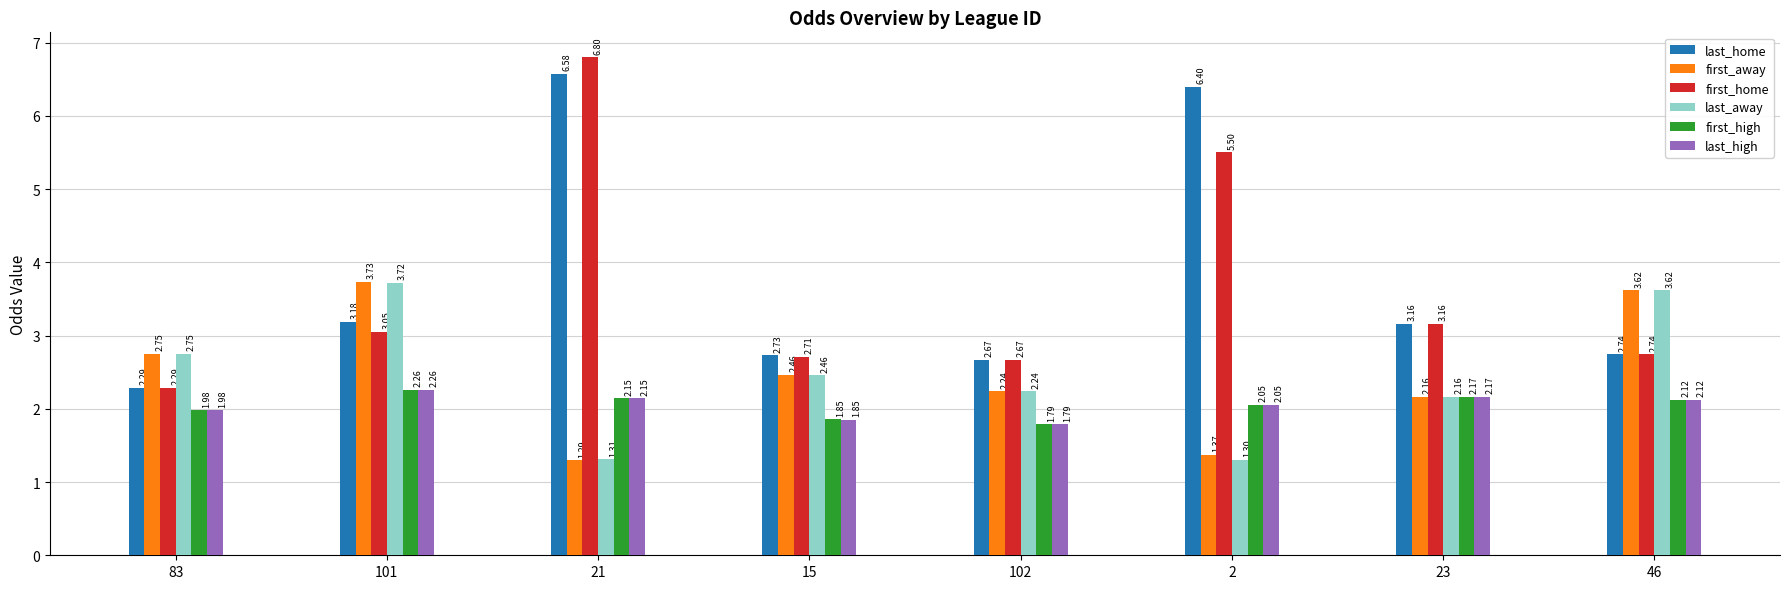

Which series has the largest total across all categories?

last_home